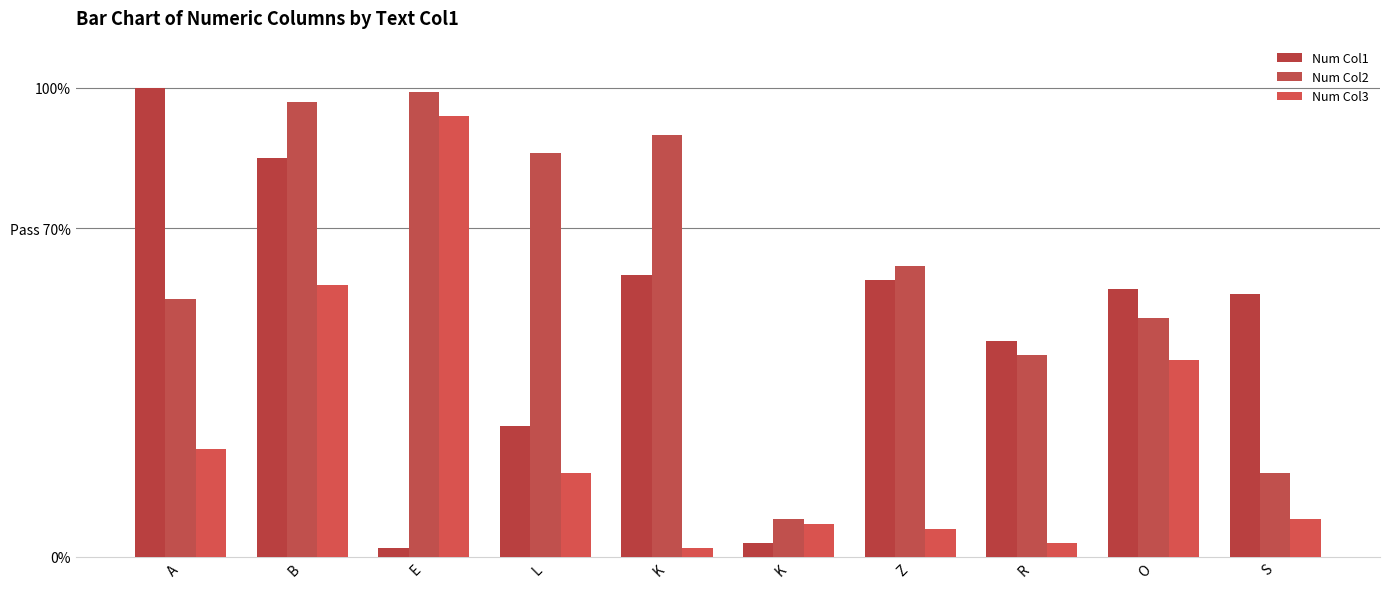

Are the bars horizontal?

No